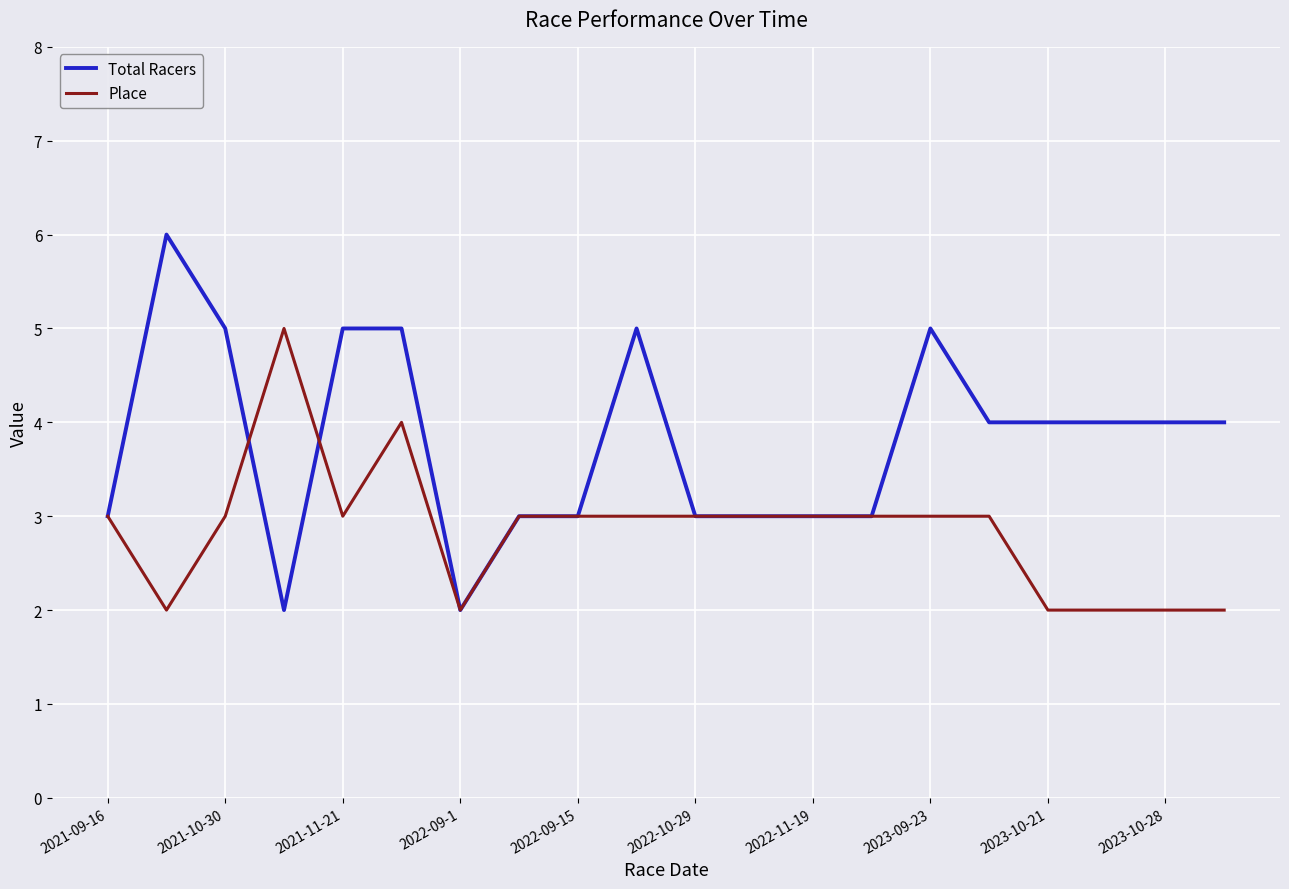

Which series has the widest spread of values?

Total Racers